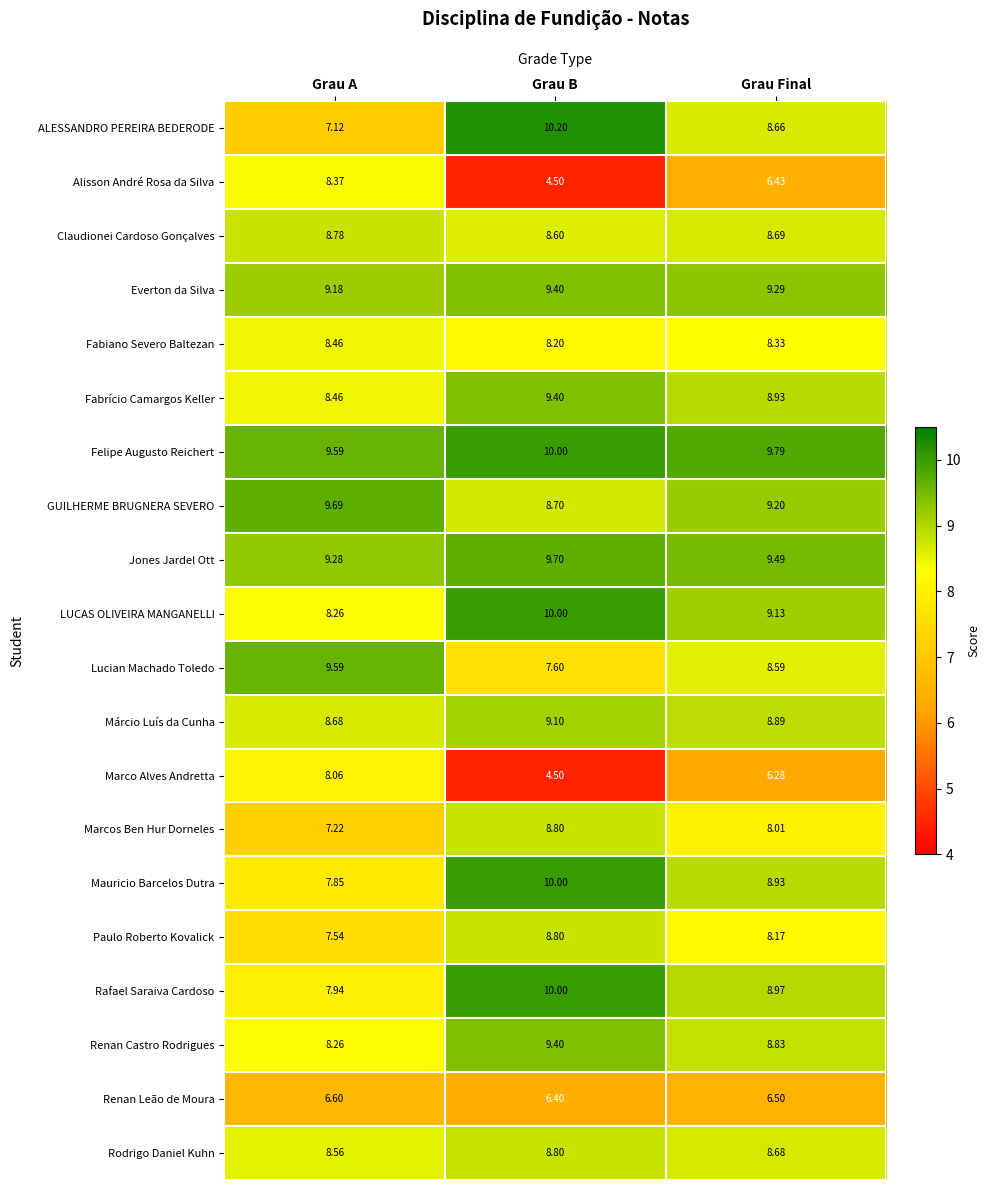

Between Grau A and Grau Final, which series saw the biggest shift?

Alisson André Rosa da Silva